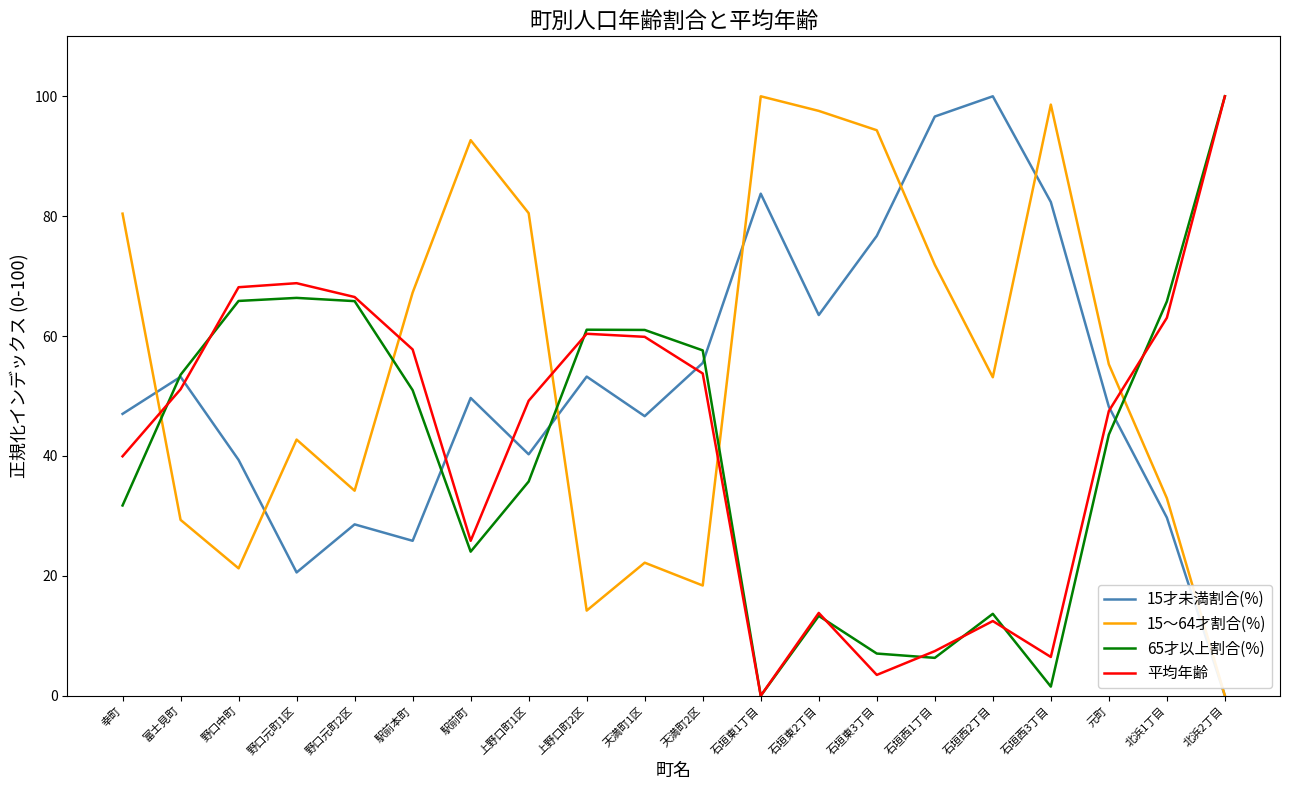

Which series has the largest total across all categories?

15～64才割合(%)